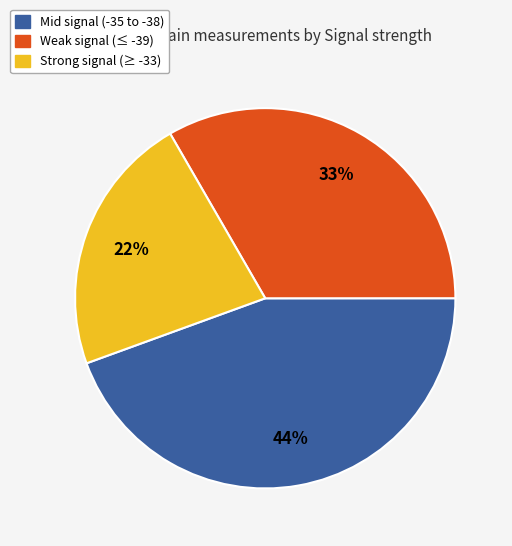

Is there any slice that represents more than half of the pie?

No